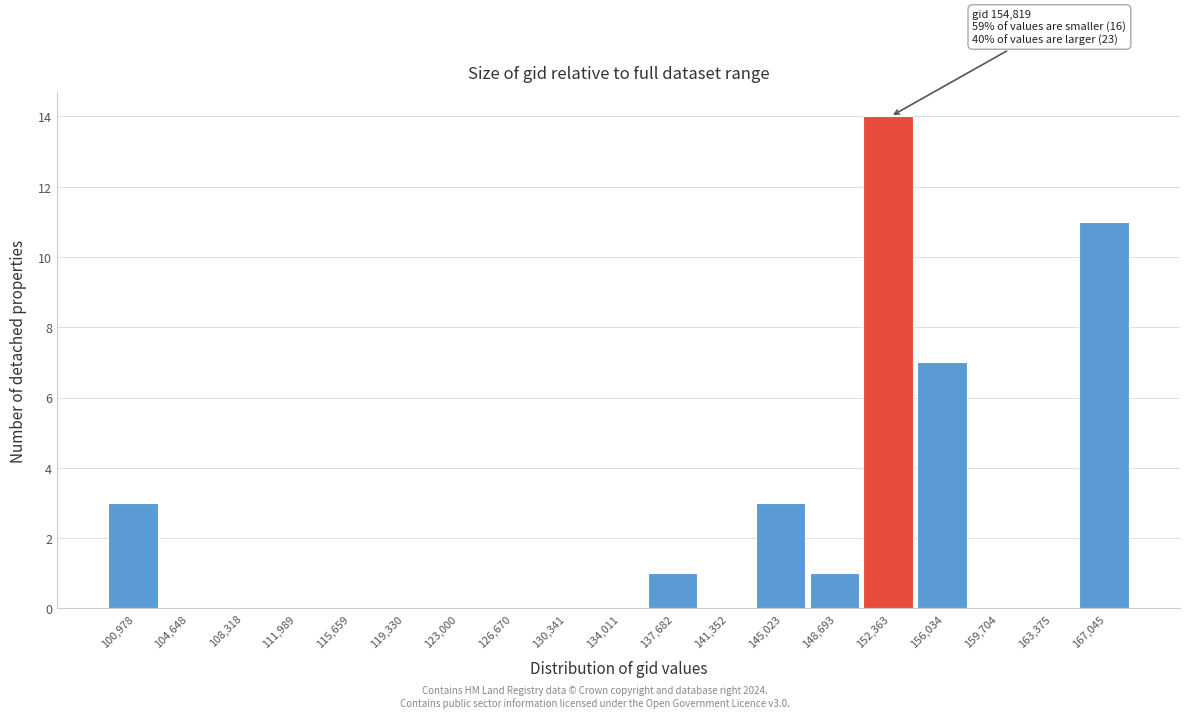

Reading left to right, extract all data points from this chart.

100,978=3	104,648=0	108,318=0	111,989=0	115,659=0	119,330=0	123,000=0	126,670=0	130,341=0	134,011=0	137,682=1	141,352=0	145,023=3	148,693=1	152,363=14	156,034=7	159,704=0	163,375=0	167,045=11